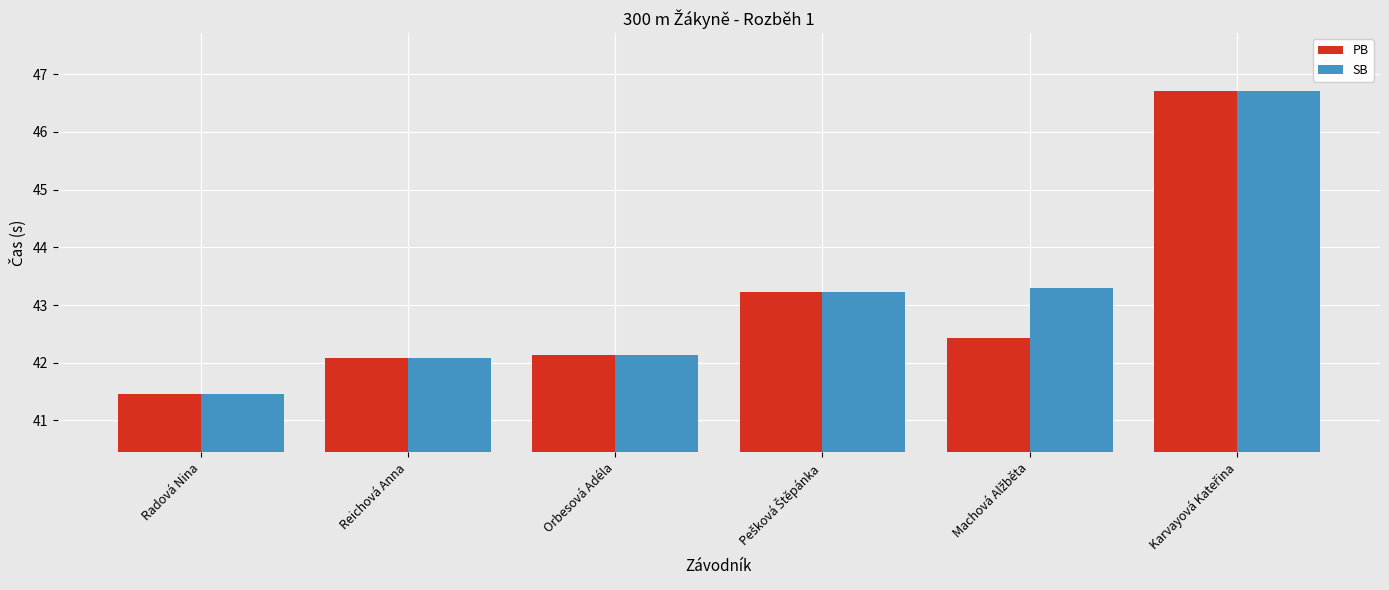

What position from the right is Orbesová Adéla?

4